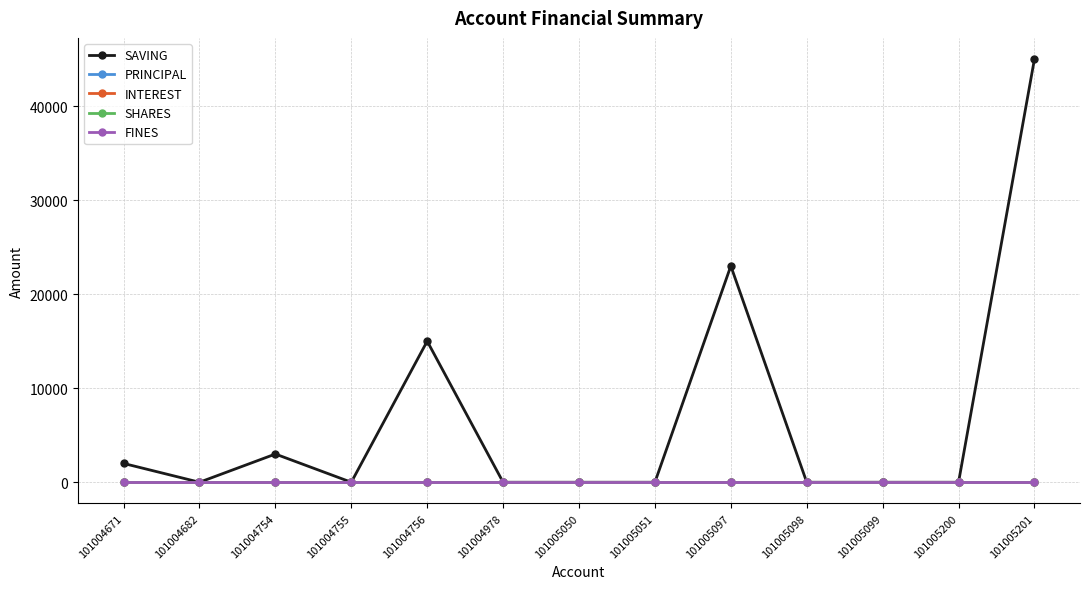

At which label does INTEREST reach its peak?

101004671